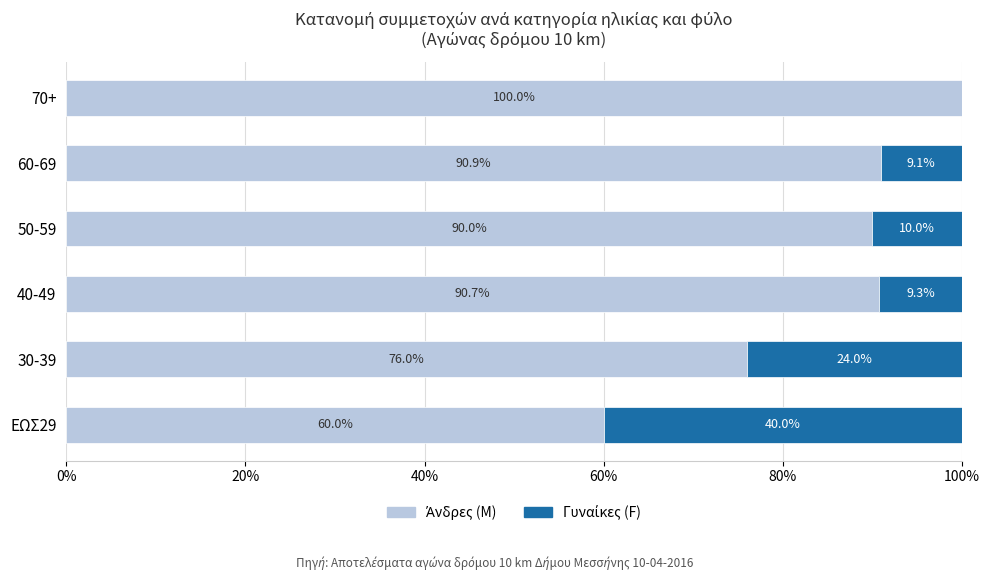

What is the total value across all series at 30-39?

100.0